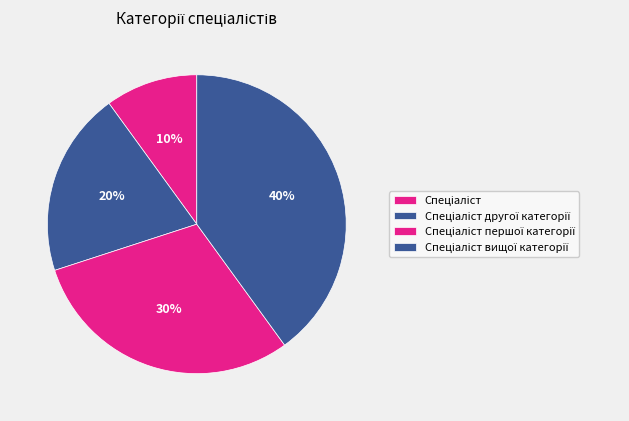

Is there a majority slice in this chart?

No